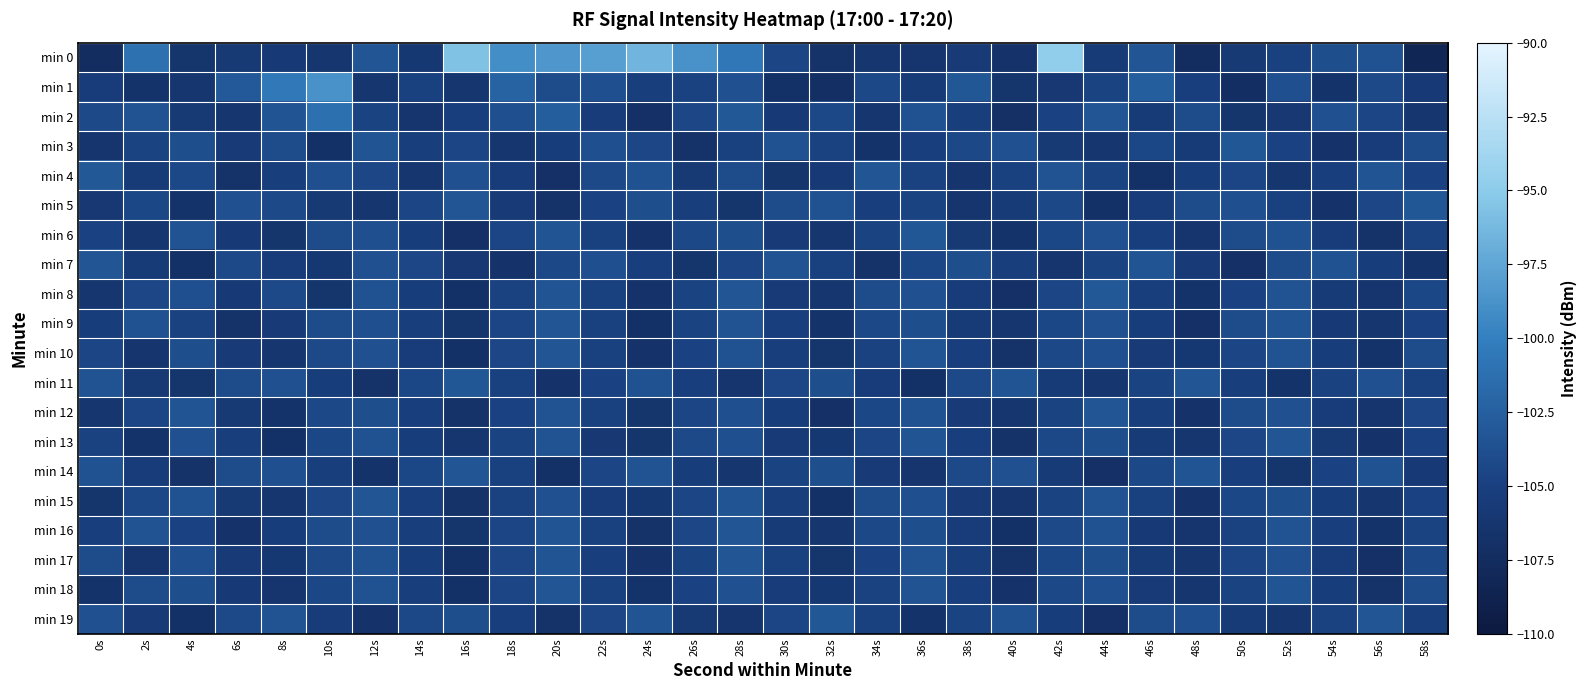

Which series changed the most between 18s and 40s?

min 0